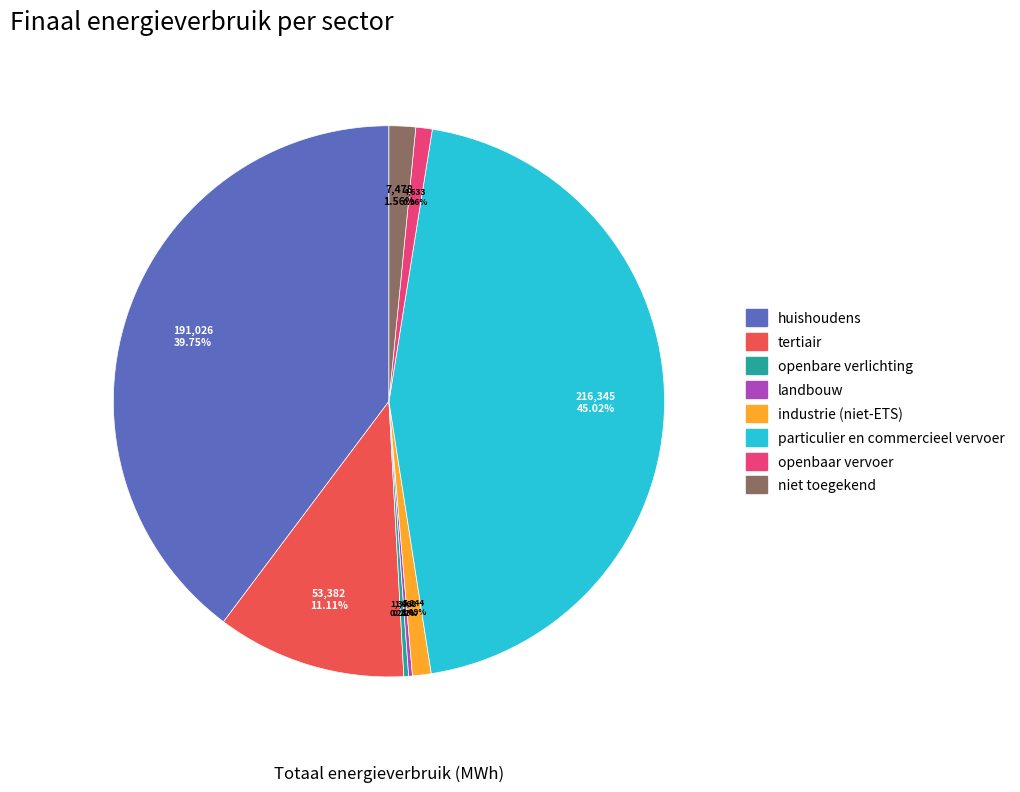

Does any single category account for the majority?

No